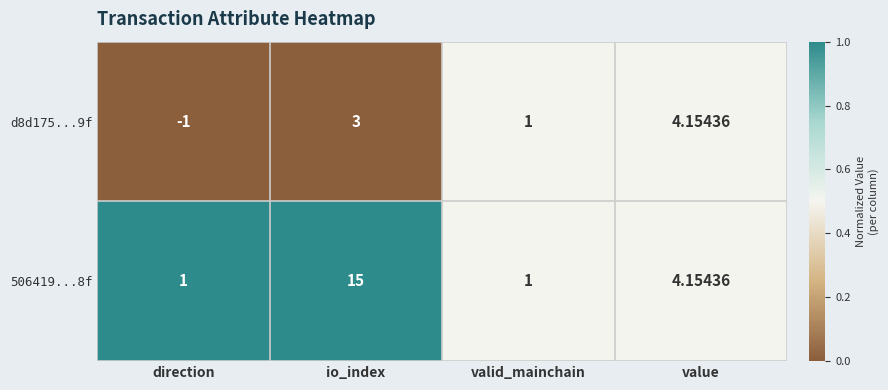

Which category has the highest value across all series?

io_index